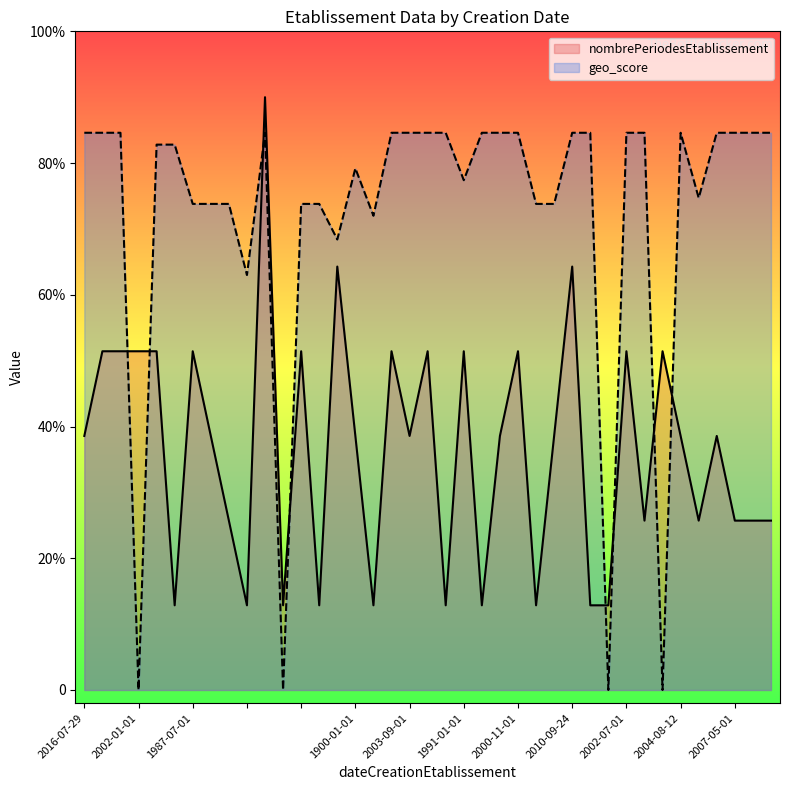

True or false: nombrePeriodesEtablissement and geo_score cross at least once.

True